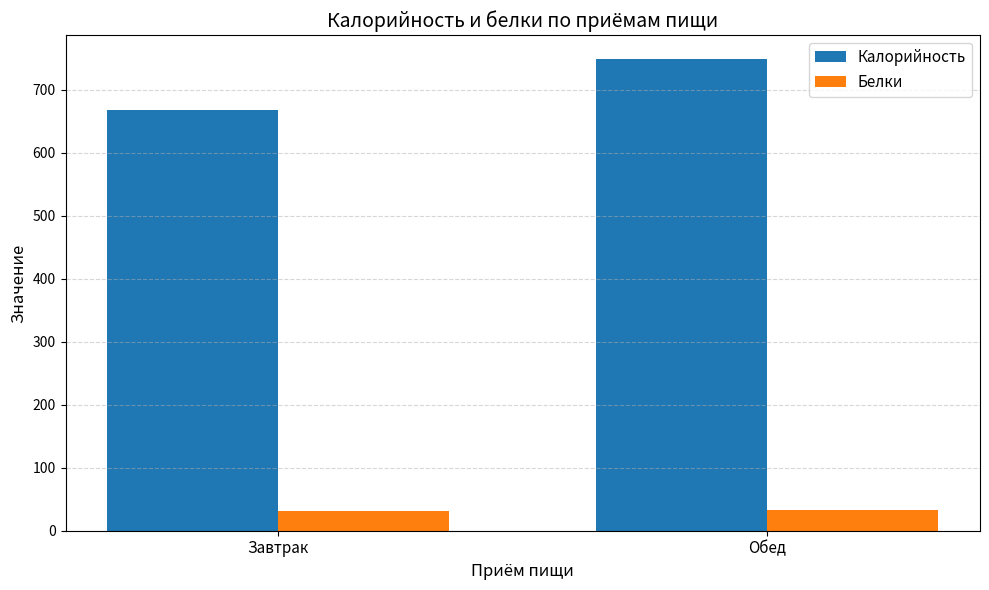

Rank the series at Обед from highest to lowest value.

Калорийность, Белки